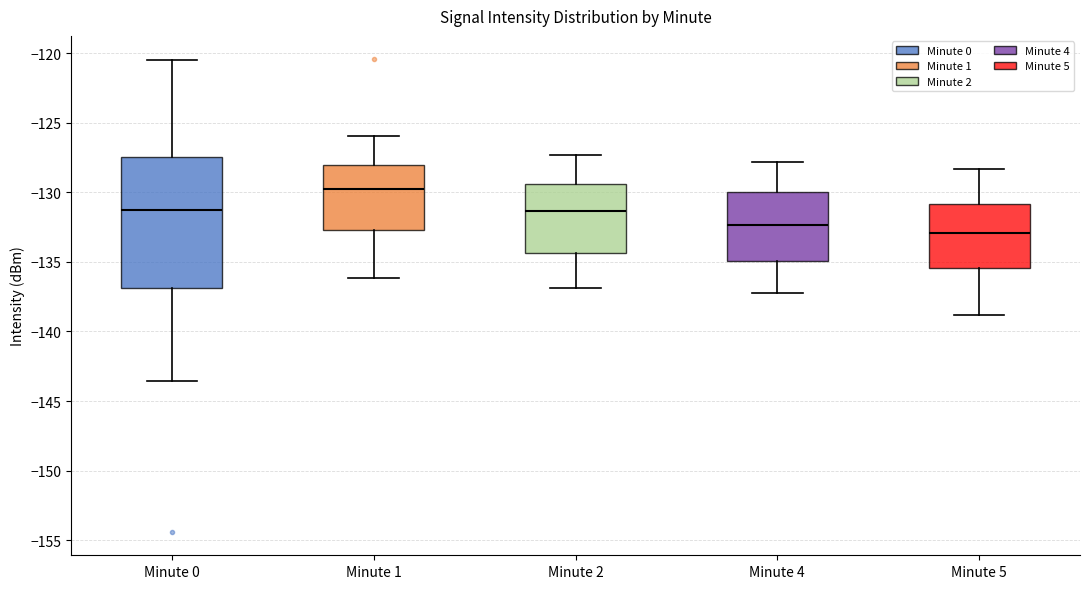

Reading left to right, transcribe this box plot: for each box, give where its median line is, the range the box spans, and where its two whiskers end, as read against the y-axis. The values are not printed on the chart, so give them approximately, as read against the axis.

Minute 0: median -131.5, box -137.0 to -127.5, whiskers -143.5 to -120.5
Minute 1: median -129.5, box -132.5 to -128.0, whiskers -136.0 to -126.0
Minute 2: median -131.5, box -134.5 to -129.5, whiskers -137.0 to -127.5
Minute 4: median -132.5, box -135.0 to -130.0, whiskers -137.0 to -128.0
Minute 5: median -133.0, box -135.5 to -131.0, whiskers -139.0 to -128.5